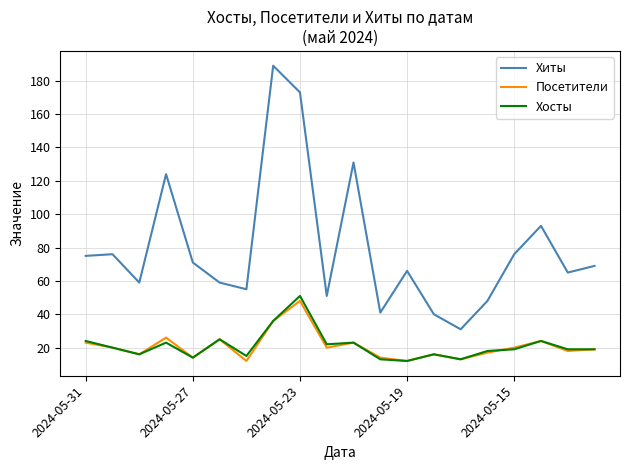

Which series has the largest total across all categories?

Хиты